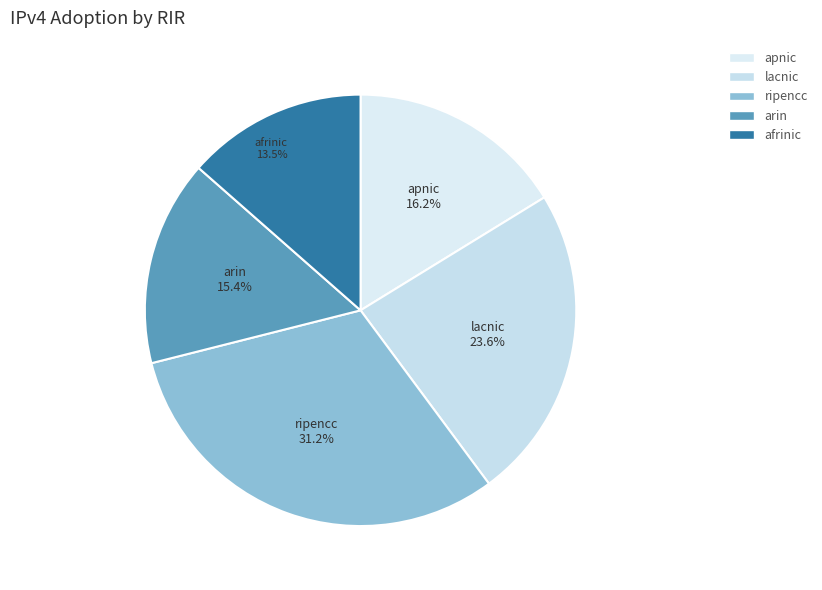

Combined, do lacnic and arin account for over 50%?

No